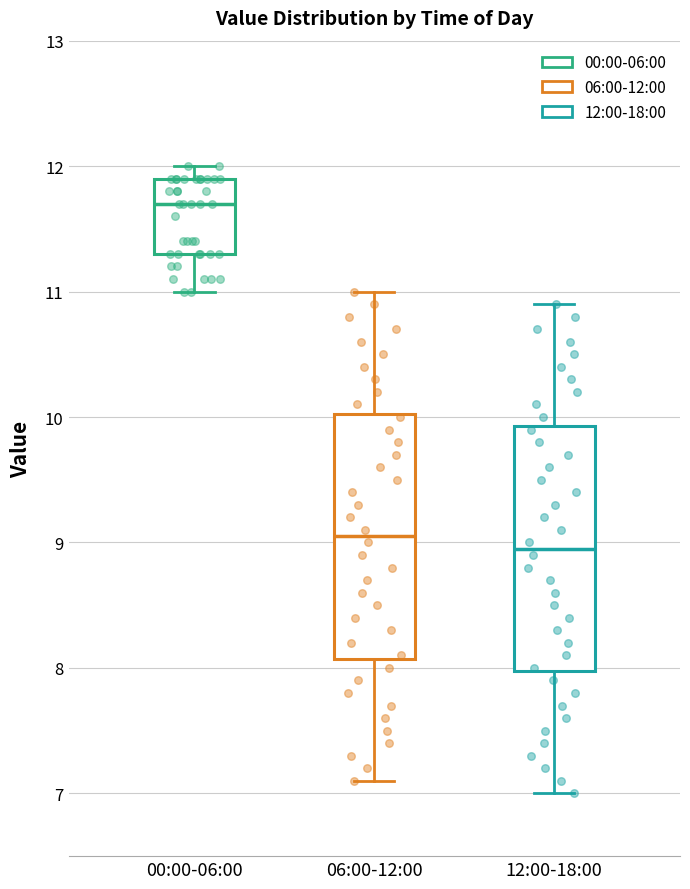

Where is the lower edge of the box for 06:00-12:00 on the y-axis? The values are not printed on the chart, so give them approximately, as read against the axis.

8.1